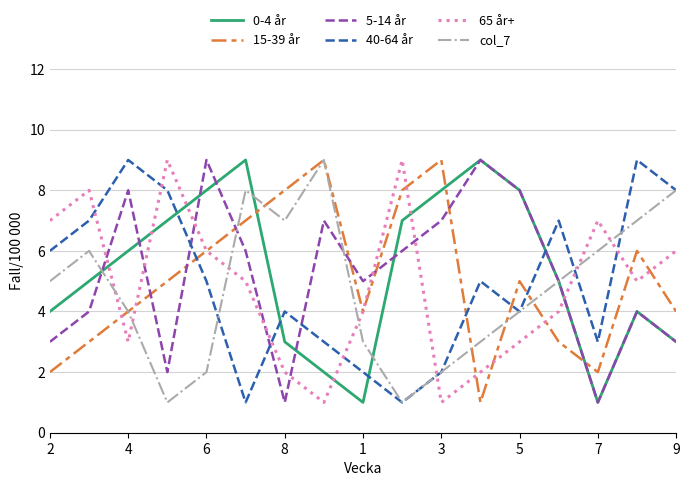

What is the difference between the maximum and minimum values in the 5-14 år series?

8